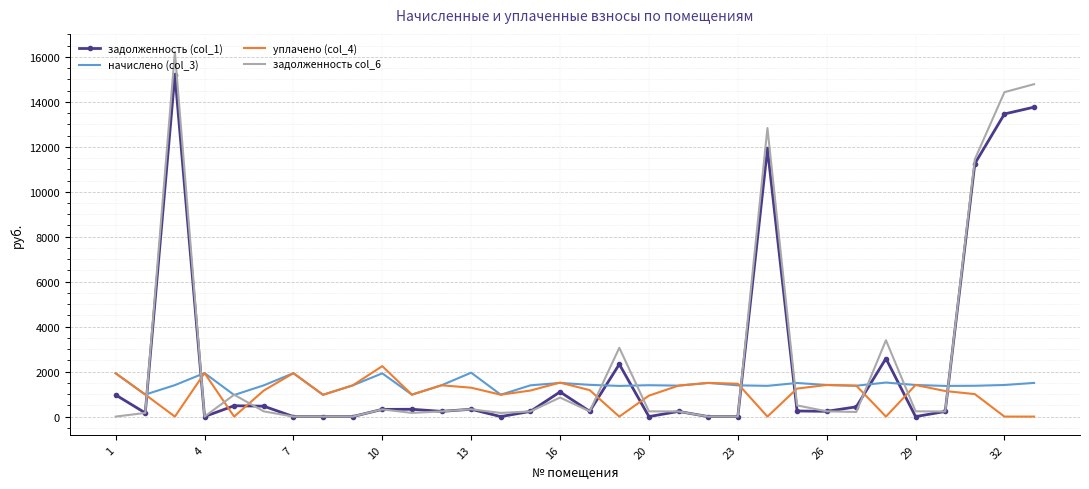

At how many categories does at least one series exceed 15870?

1